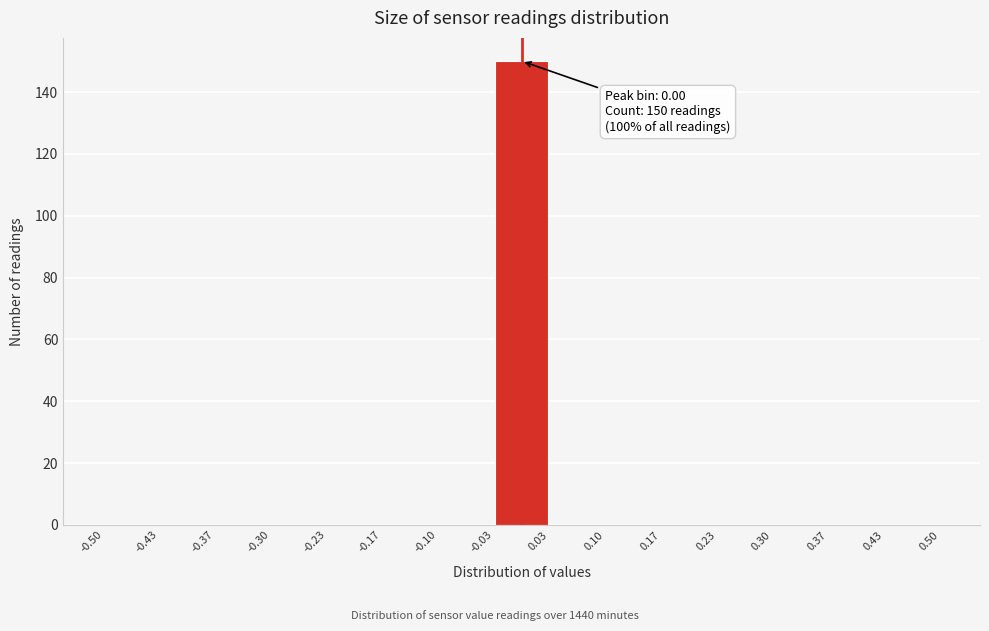

Over which range of the x-axis is the bar tallest?

-0.03 to 0.03